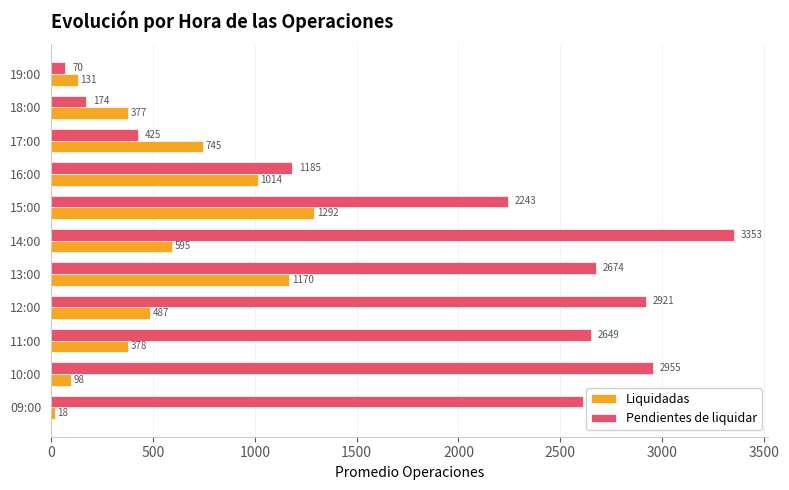

Is the value of Liquidadas at 15:00 greater than the value of Pendientes de liquidar at 12:00?

No